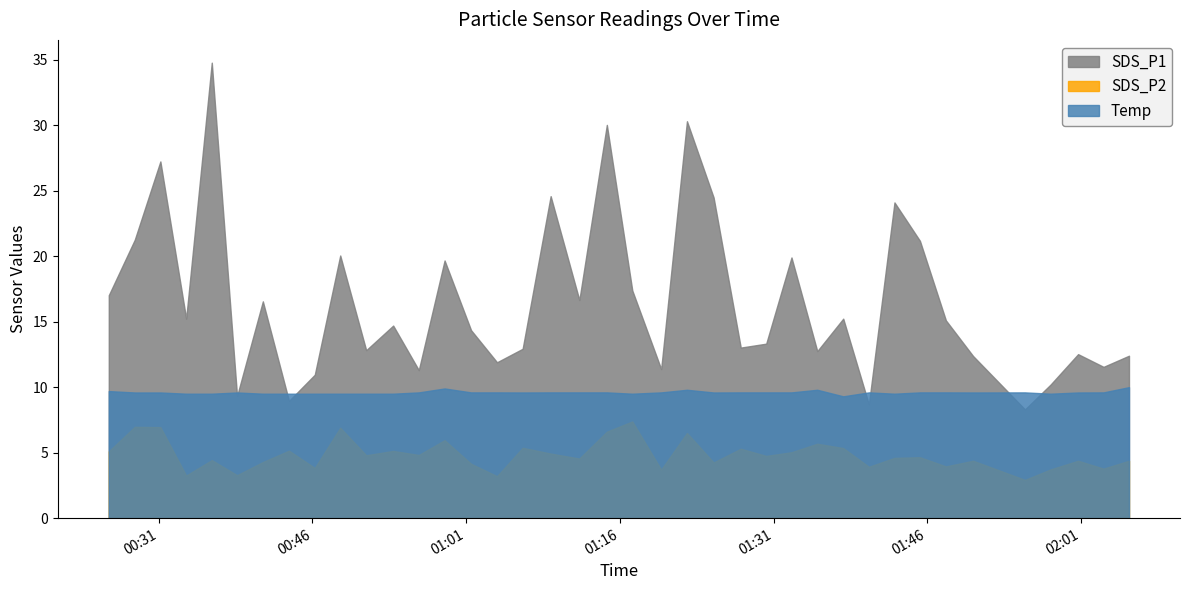

Rank the series by their average value, from lowest to highest.

SDS_P2, Temp, SDS_P1